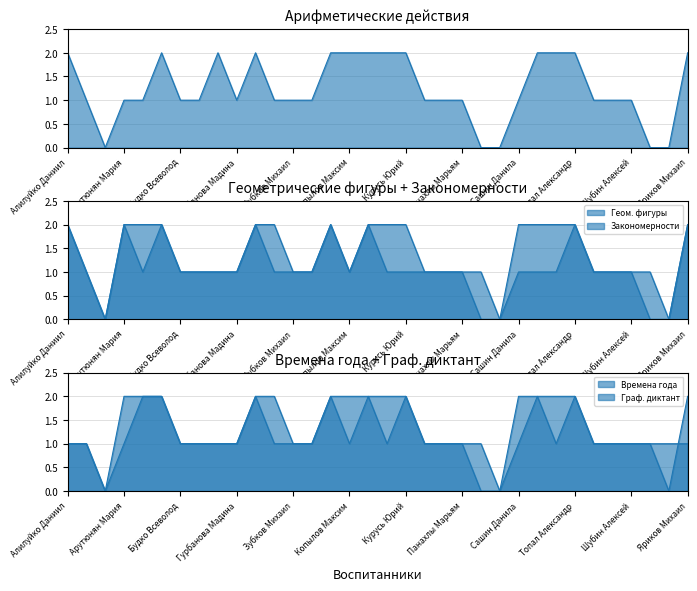

Is the value of Закономерности at Алилуйко Даниил greater than the value of Геом. фигуры at Курусь Юрий?

No